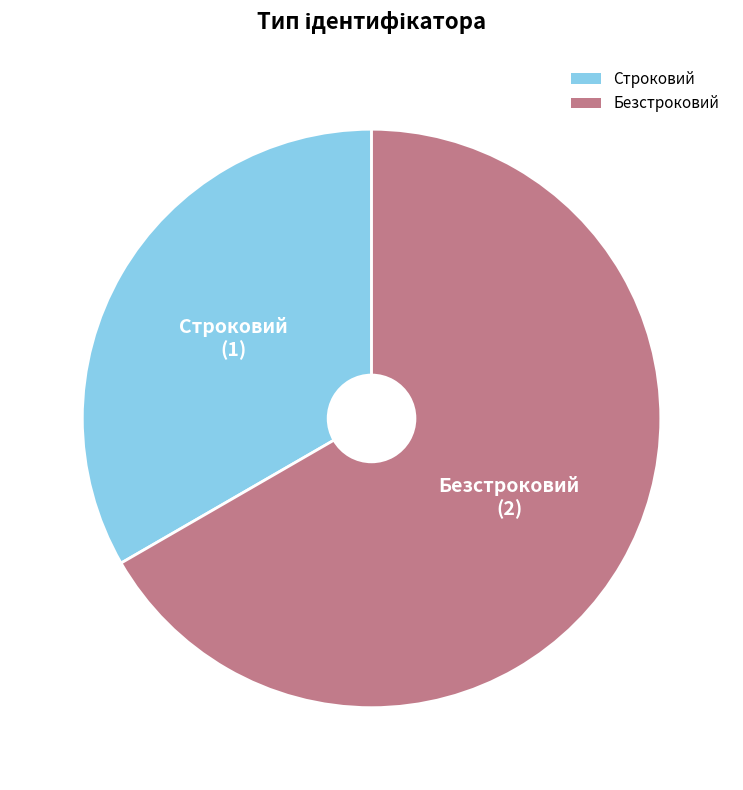

Rank the categories by value from lowest to highest.

Строковий, Безстроковий